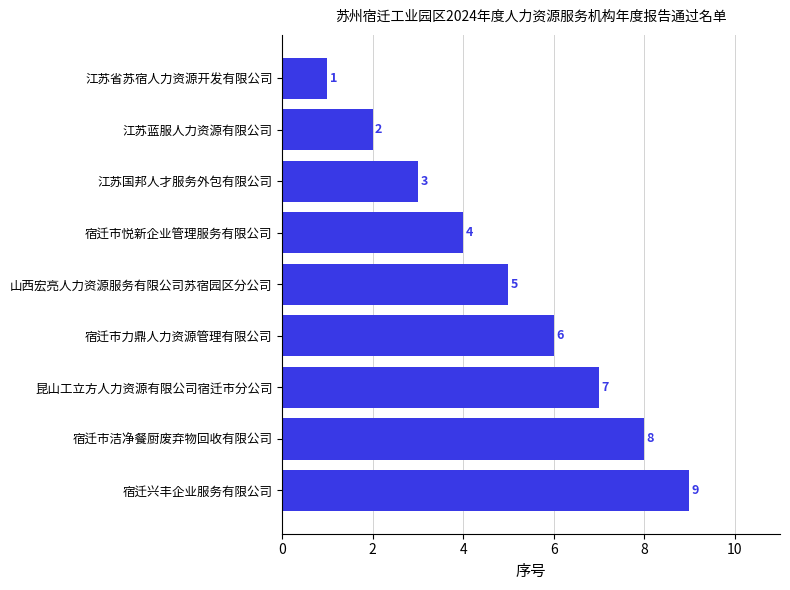

Where is the data nearest to the value 5?

山西宏亮人力资源服务有限公司苏宿园区分公司